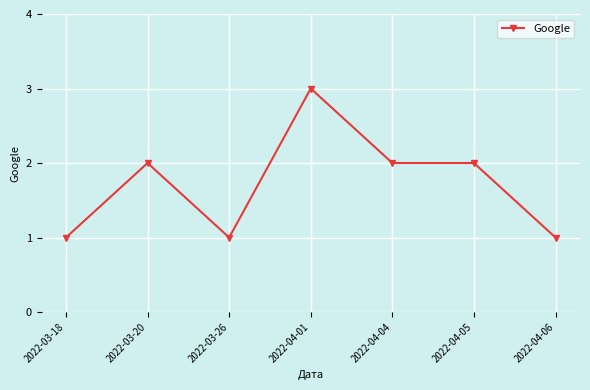

What value does the data have at 2022-04-05?

2